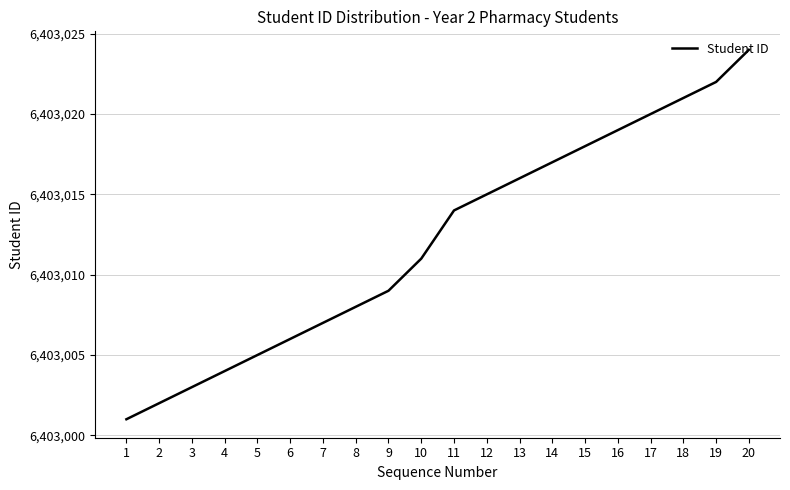

What is the difference between the maximum and minimum values?

23